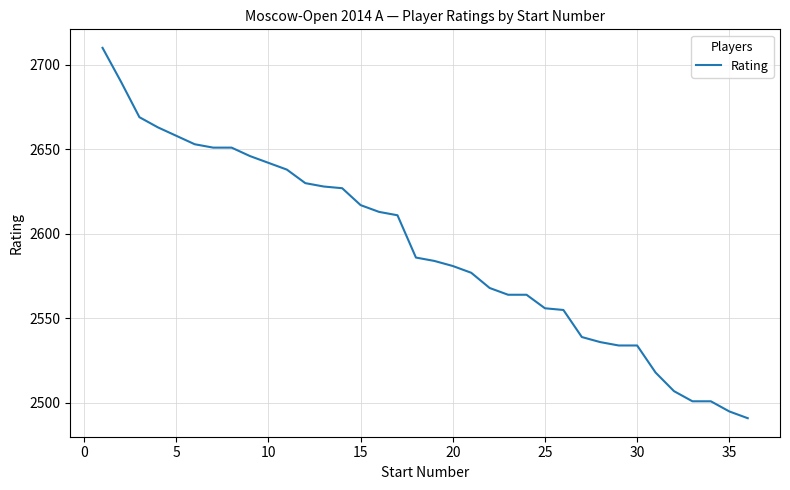

What is the difference between the maximum and minimum values?

219